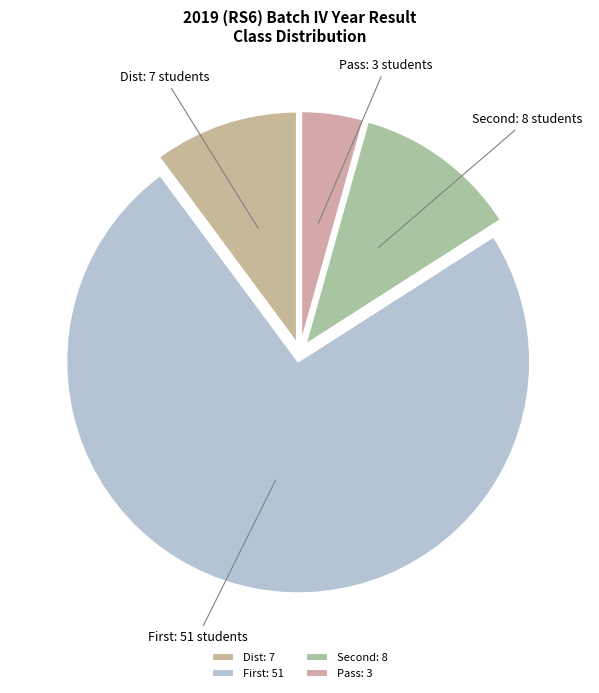

How many segments does this pie chart have?

4